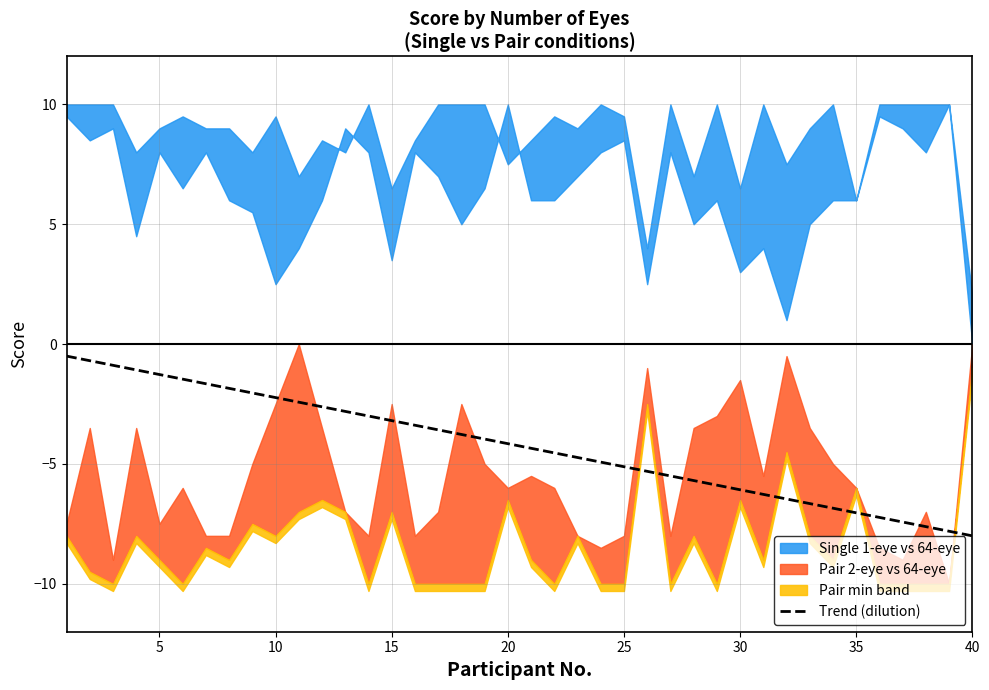

Reading left to right, what are all the values shown in this chart?

-0.5	-0.7	-0.9	-1.1	-1.3	-1.5	-1.7	-1.8	-2.0	-2.2	-2.4	-2.6	-2.8	-3.0	-3.2	-3.4	-3.6	-3.8	-4.0	-4.2	-4.3	-4.5	-4.7	-4.9	-5.1	-5.3	-5.5	-5.7	-5.9	-6.1	-6.3	-6.5	-6.7	-6.8	-7.0	-7.2	-7.4	-7.6	-7.8	-8.0